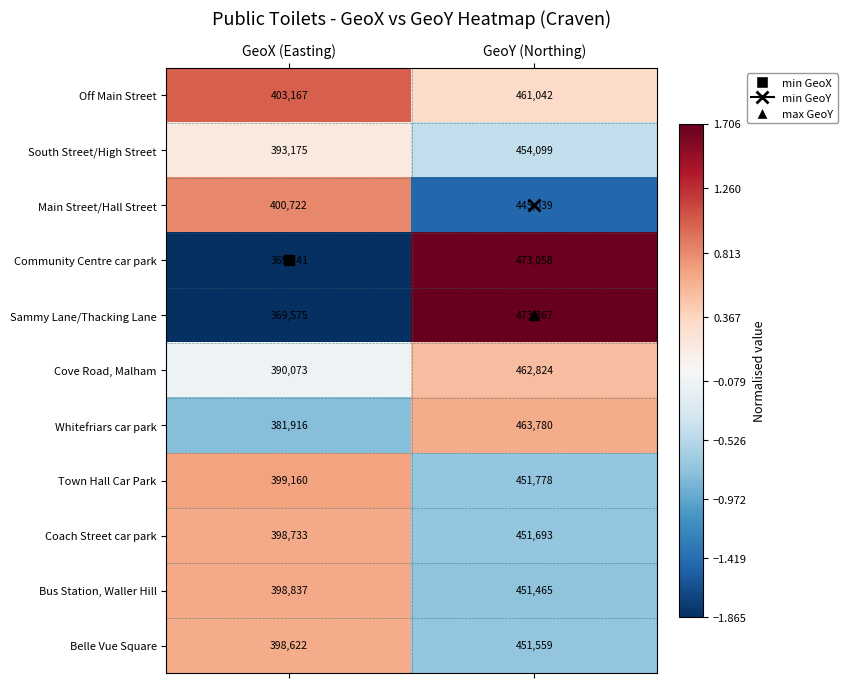

Where is Cove Road, Malham nearest to the value 426448?

GeoX (Easting)